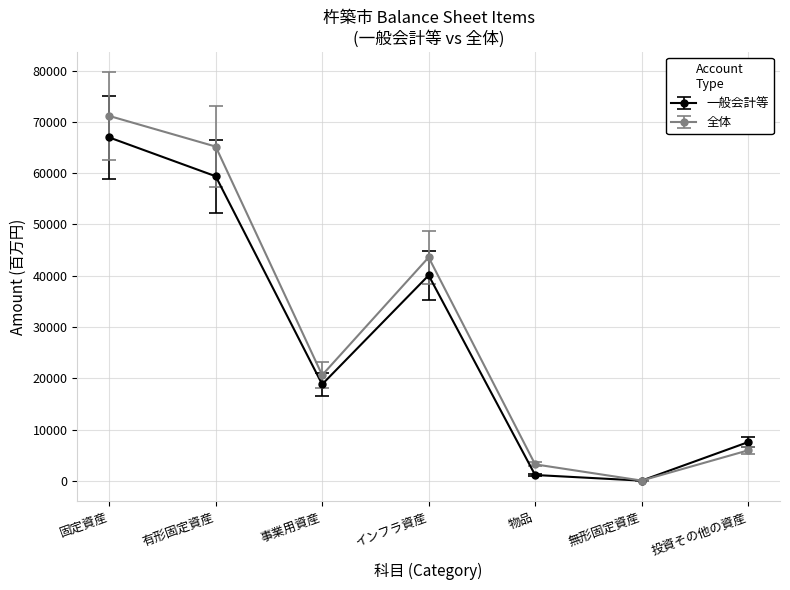

After their last crossing, which series has the higher values: 一般会計等 or 全体?

一般会計等